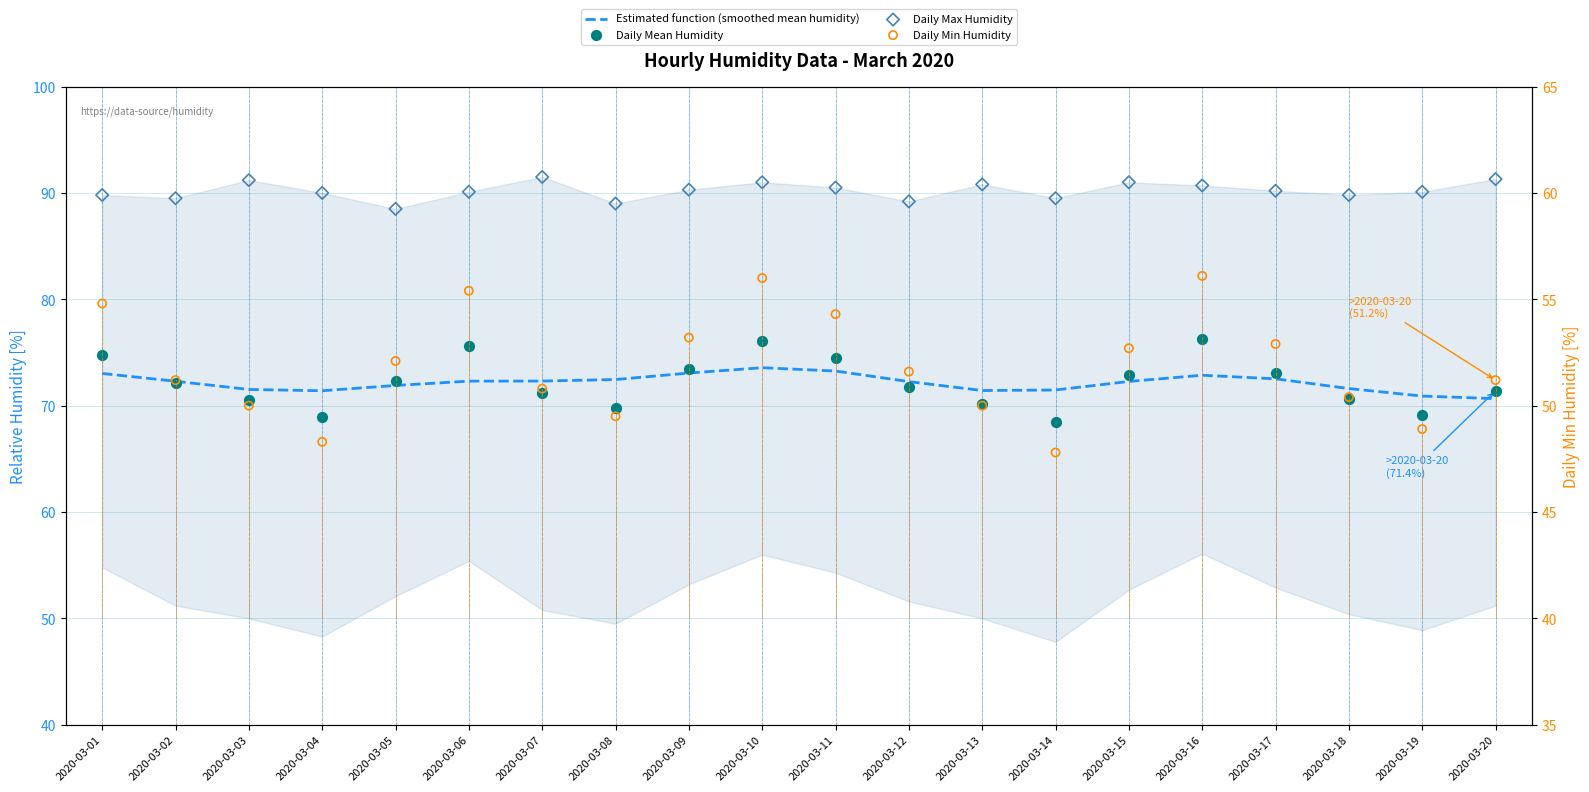

What is the total value across all series at 2020-03-14?

277.3